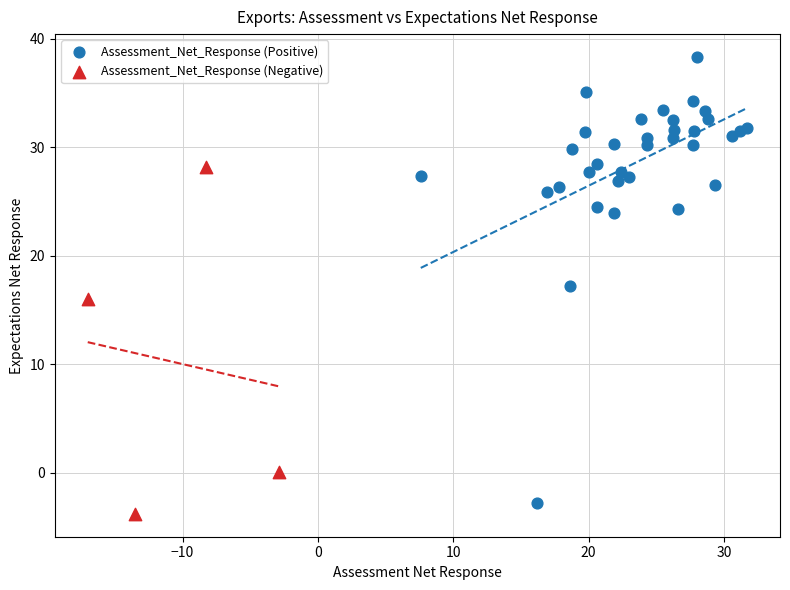

Which series has the widest spread of Y values?

Assessment_Net_Response (Positive)